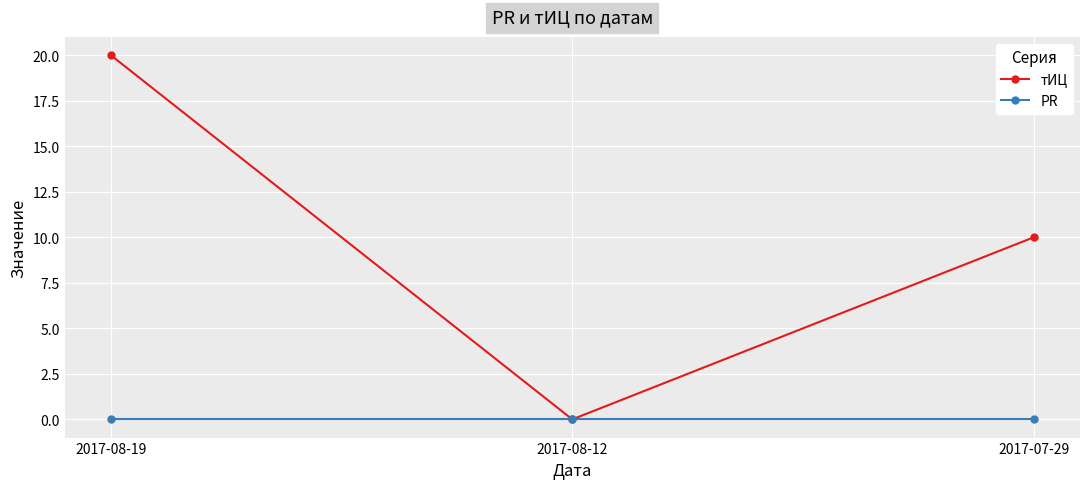

Reading left to right, extract all data points from this chart.

тИЦ: 2017-08-19=20	2017-08-12=0	2017-07-29=10
PR: 2017-08-19=0	2017-08-12=0	2017-07-29=0